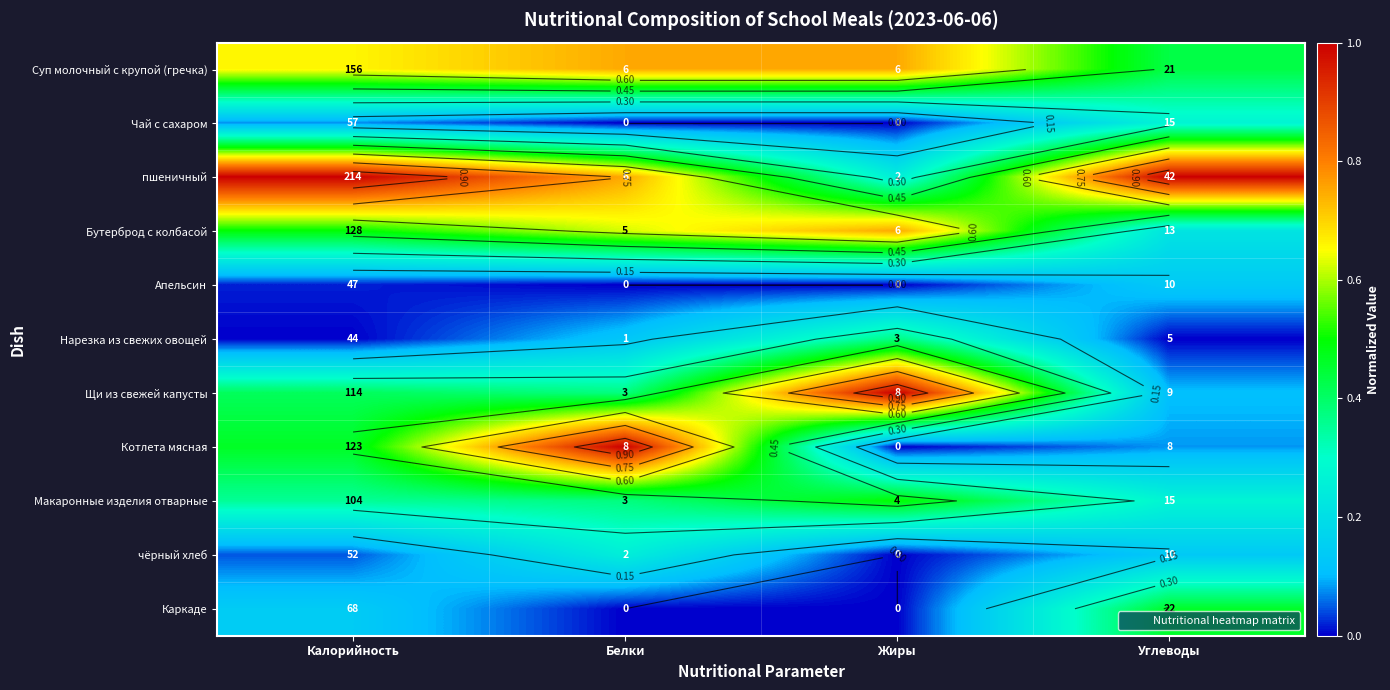

True or false: Каркаде has a value of 0.2 at Белки.

False